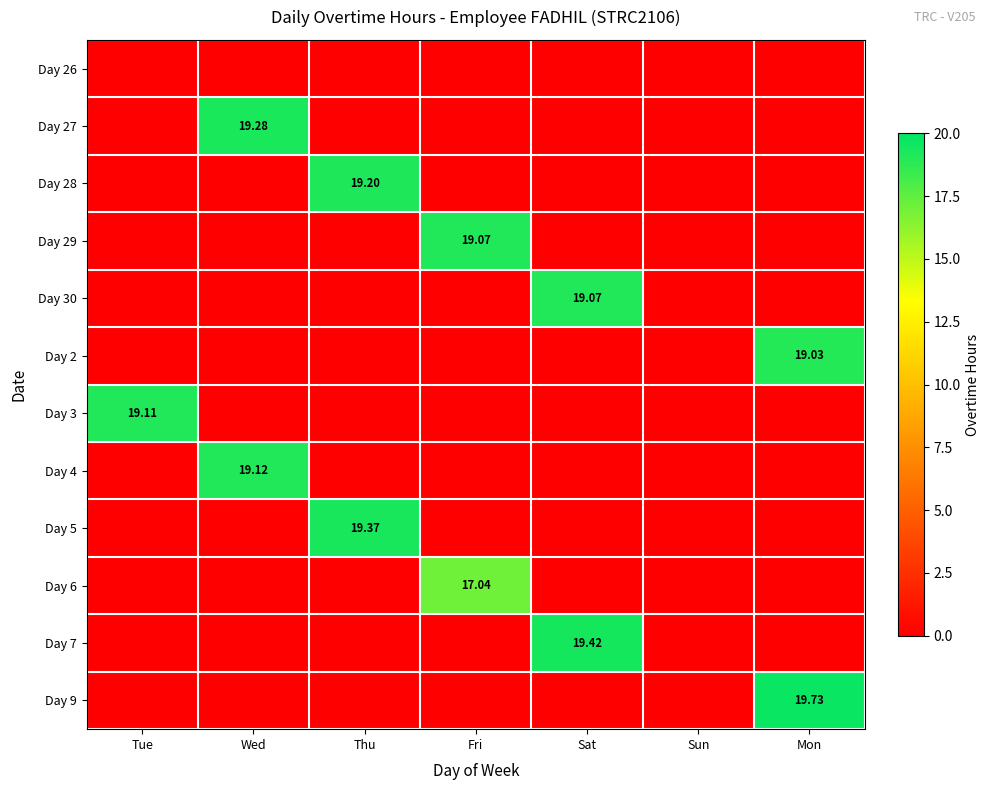

Rank the categories by Day 26 value from highest to lowest.

Tue, Wed, Thu, Fri, Sat, Sun, Mon